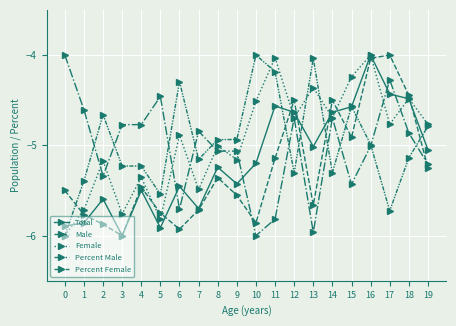

At which category is the sum across all series the highest?

16